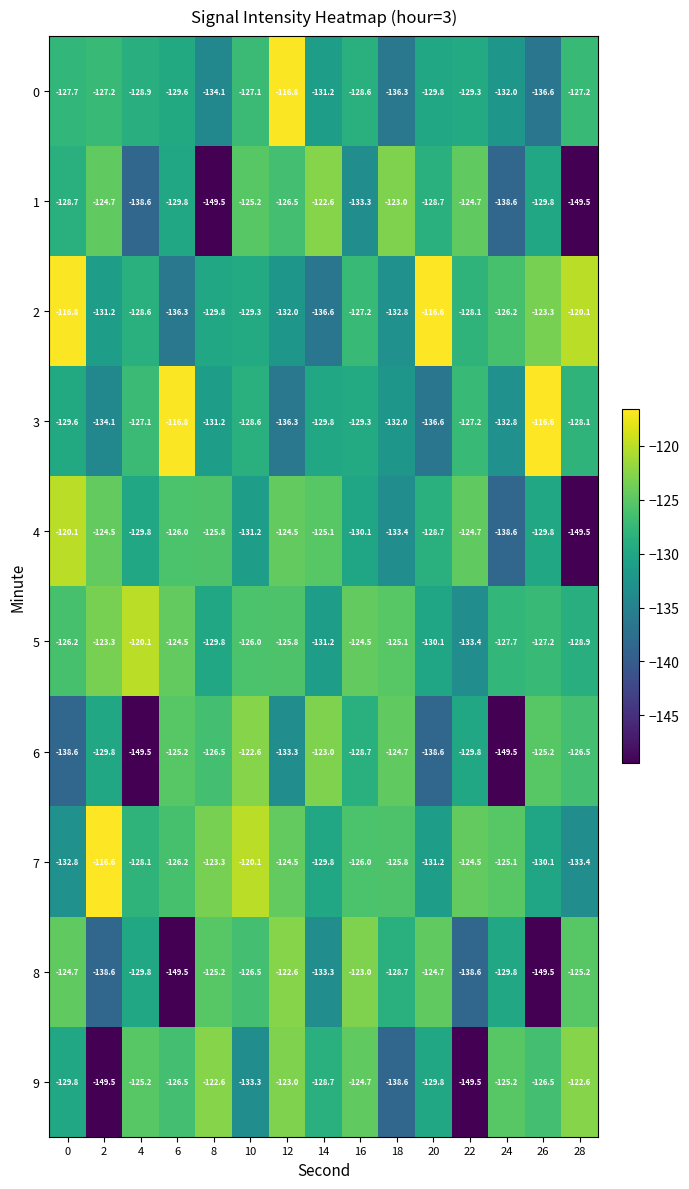

What is the maximum value shown in the chart?

-116.6